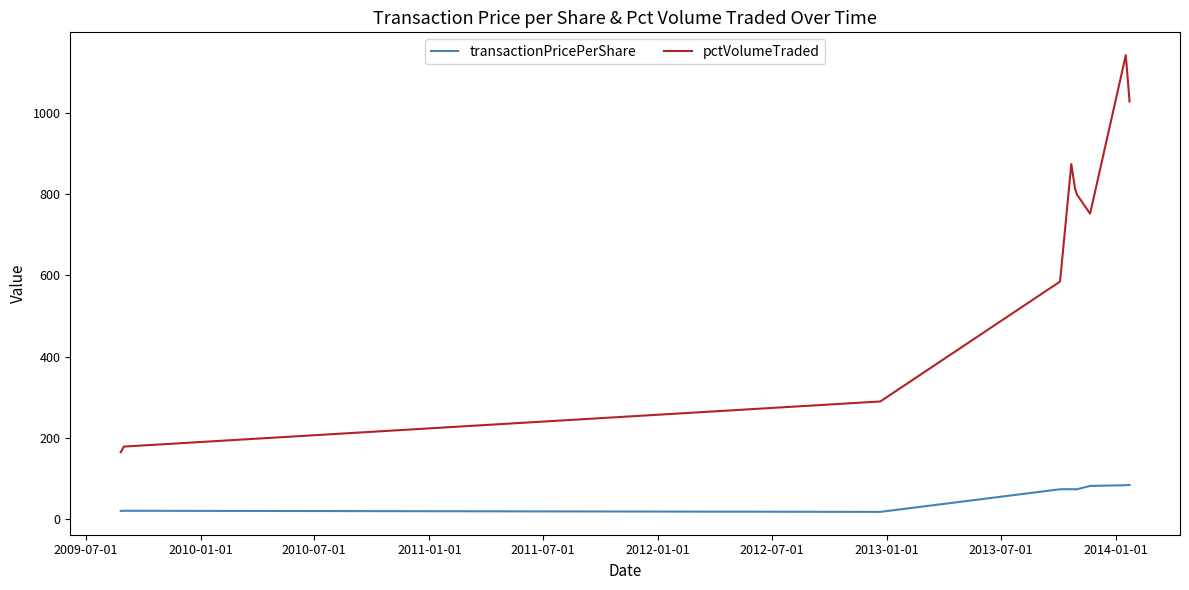

Which series has the largest total across all categories?

pctVolumeTraded